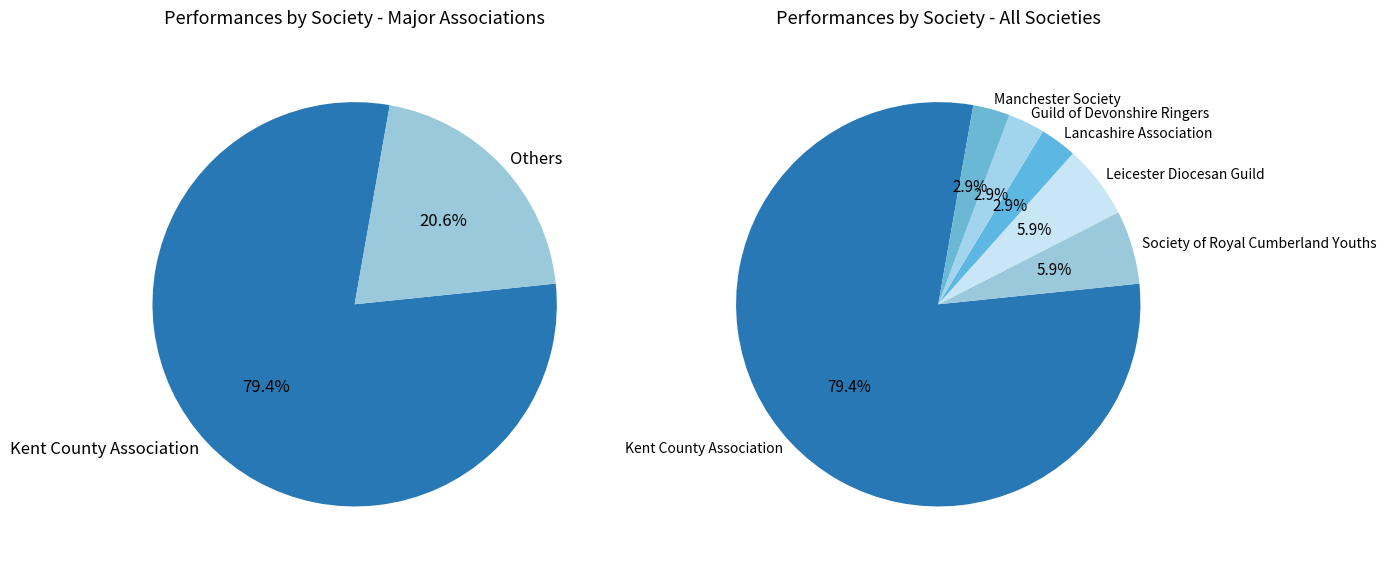

Rank the categories by value from highest to lowest.

Kent County Association, Society of Royal Cumberland Youths, Leicester Diocesan Guild, Lancashire Association, Guild of Devonshire Ringers, Manchester Society